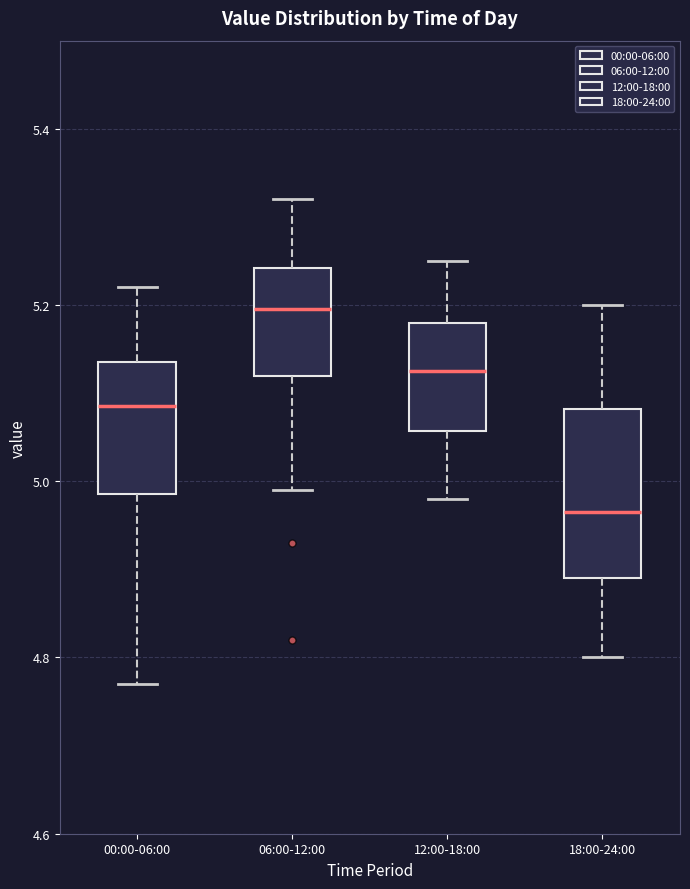

Which box is the tallest, from its lower edge to its upper edge?

18:00-24:00